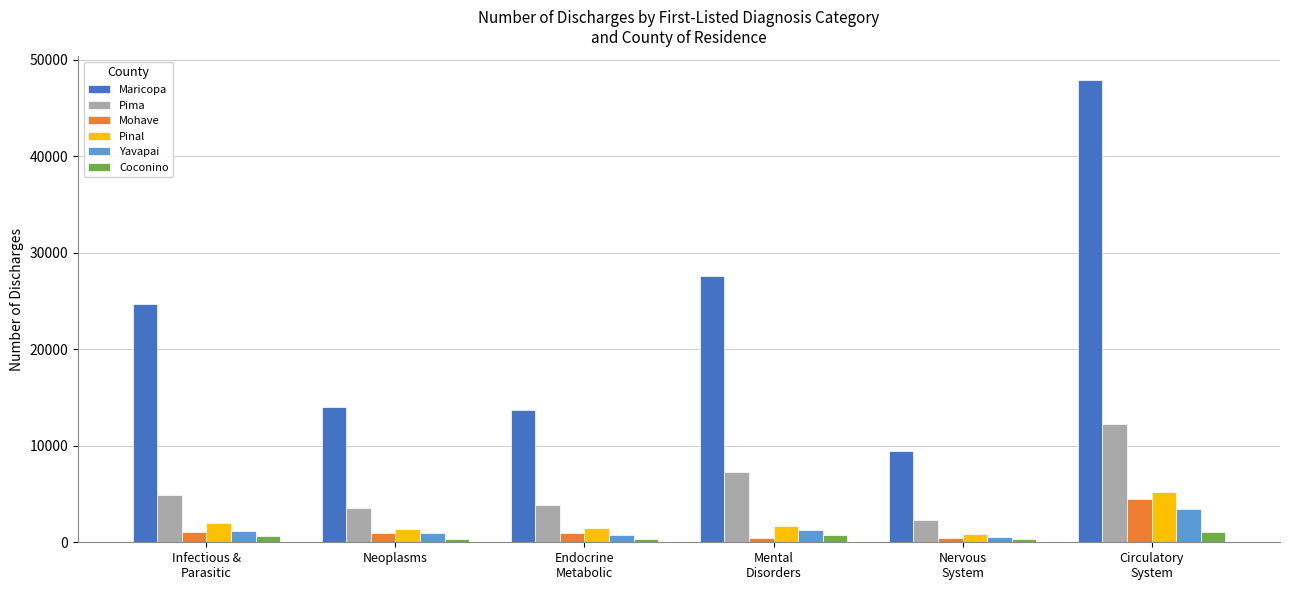

Rank the series at Circulatory
System from highest to lowest value.

Maricopa, Pima, Pinal, Mohave, Yavapai, Coconino